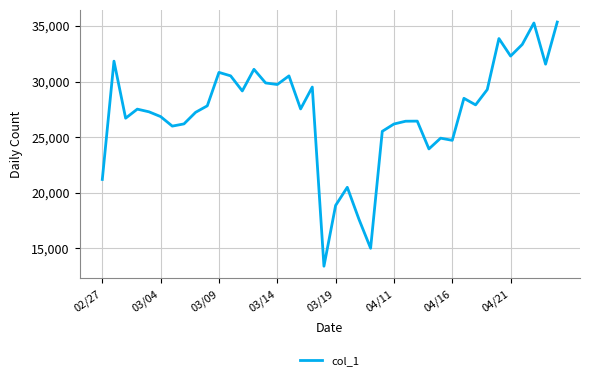

True or false: the data has more than 0 interior local peaks.

True